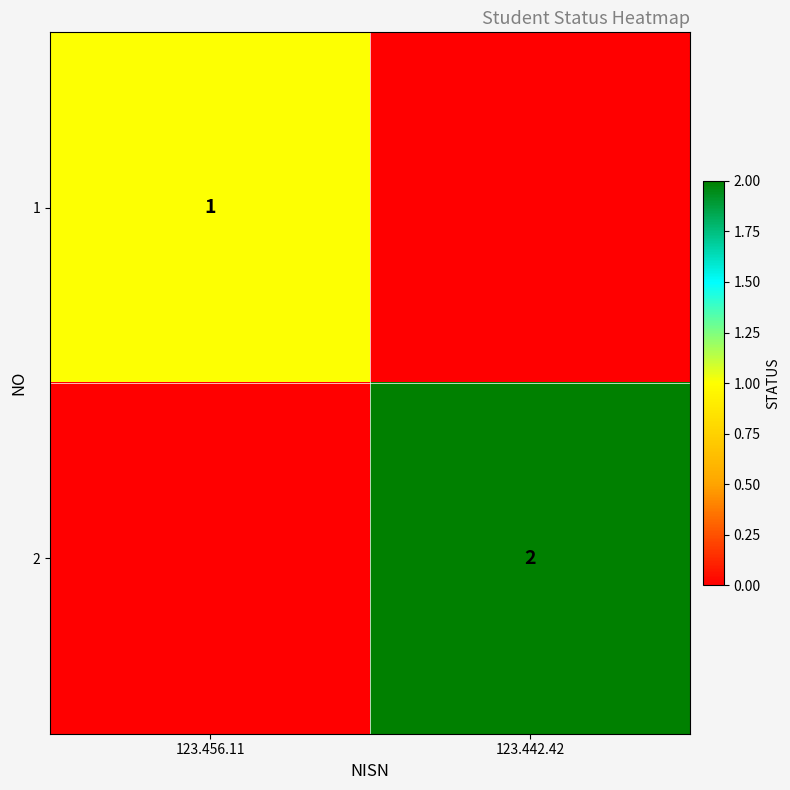

Is the value of 2 at 123.442.42 greater than the value of 1 at 123.456.11?

Yes